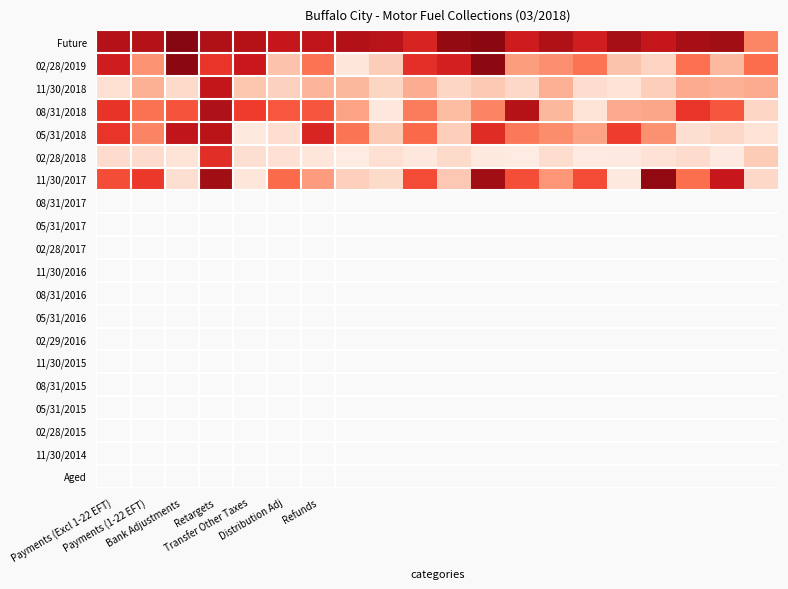

At which category is the sum across all series the highest?

Retargets